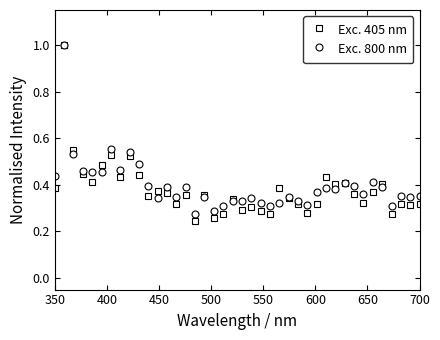

True or false: Exc. 405 nm has more than 2 interior local peaks.

True